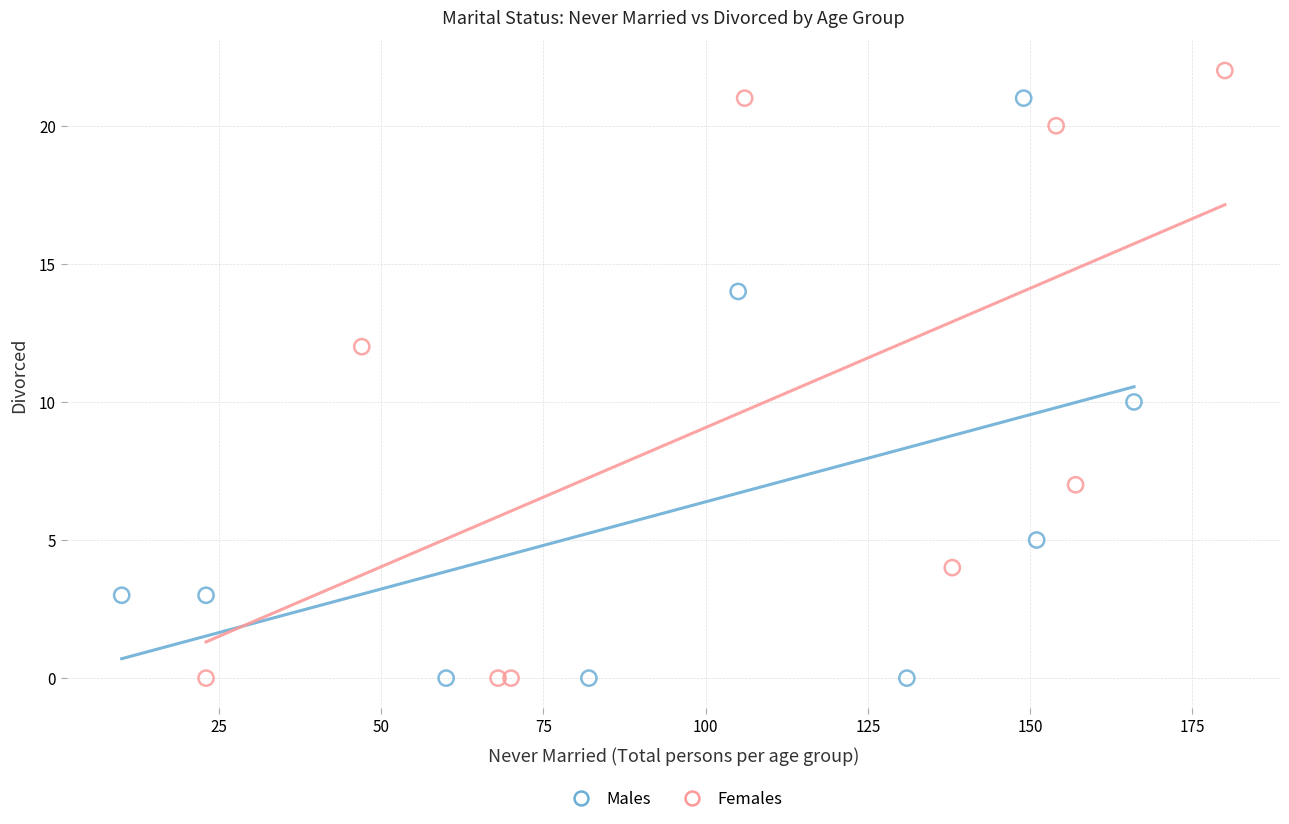

Which series has the widest spread of Y values?

Females